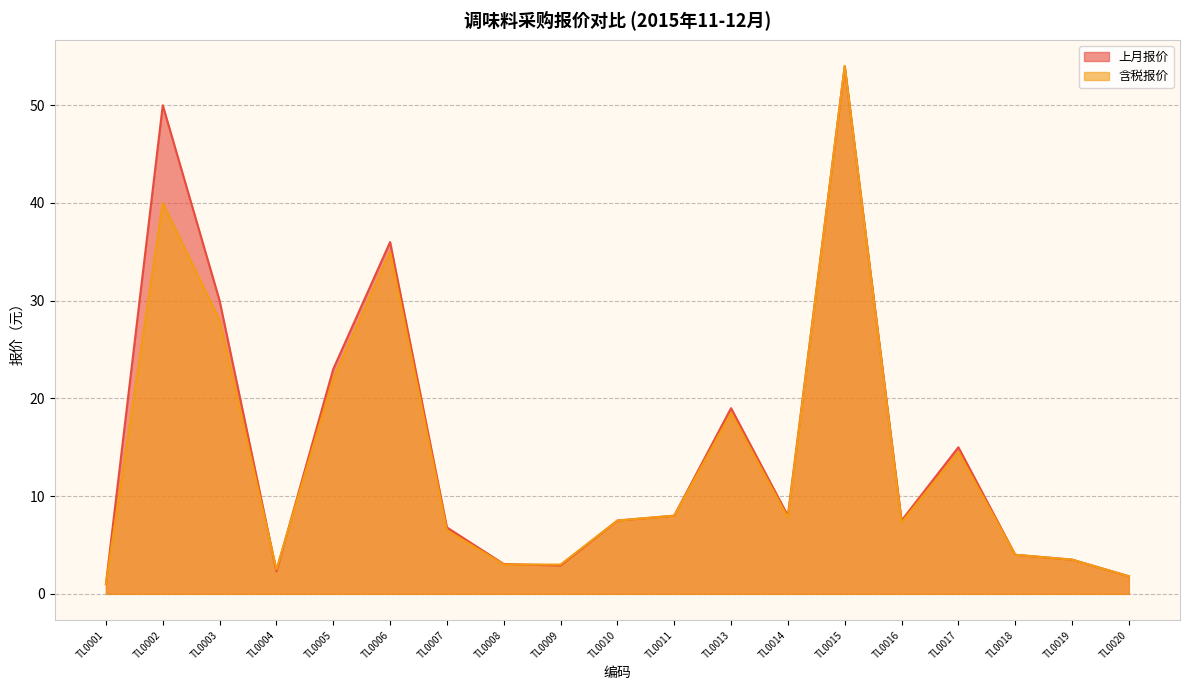

After their last crossing, which series has the higher values: 含税报价 or 上月报价?

含税报价